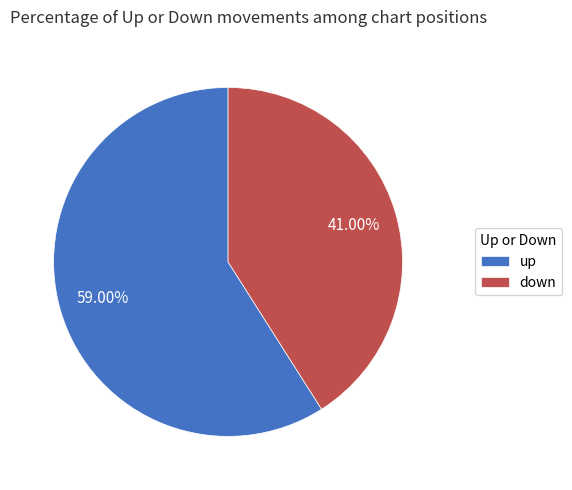

Approximately how many times larger is the value at down compared to up?

0.7